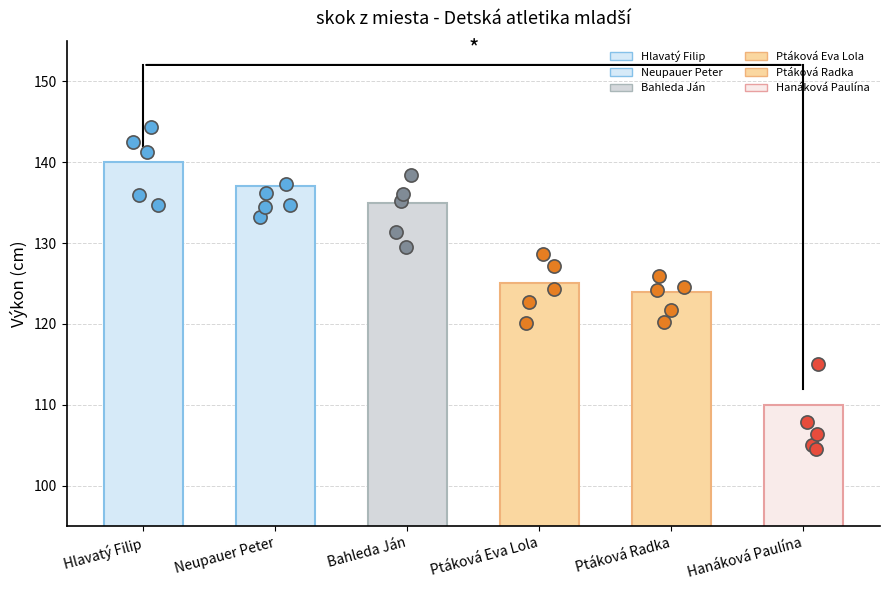

What is the change in value from Hlavatý Filip to Ptáková Radka?

-16